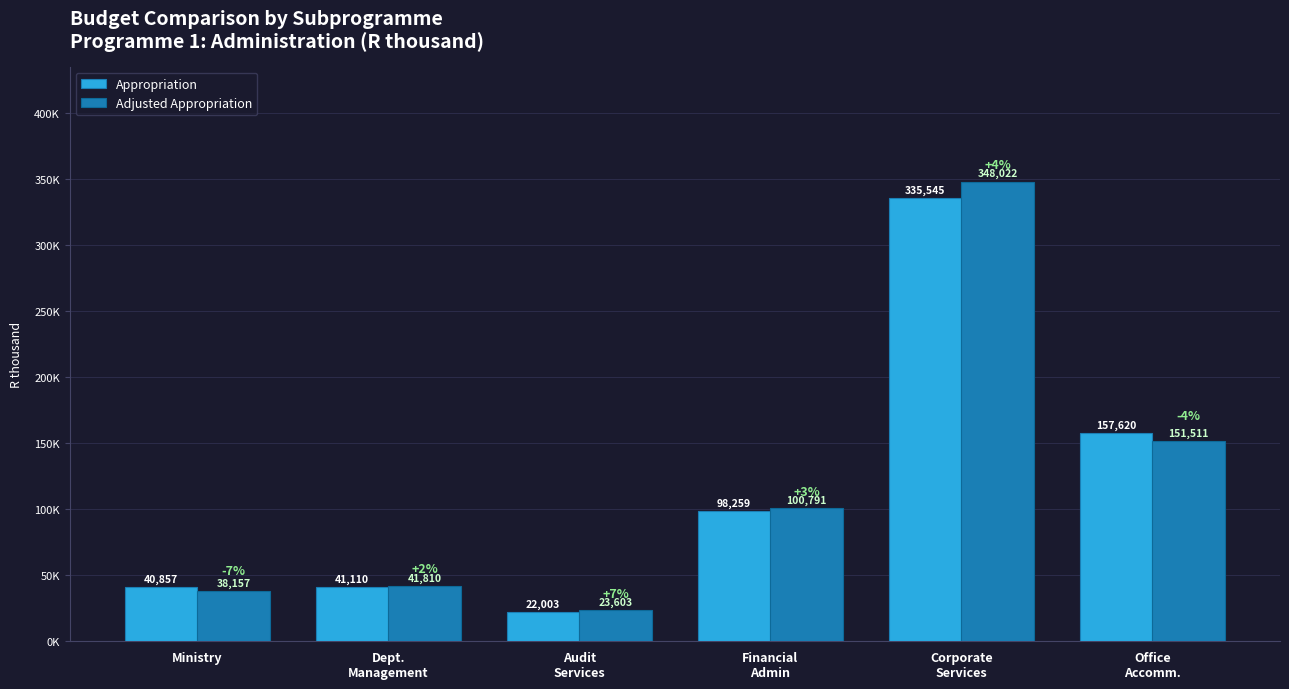

Are the bars grouped side by side (vs. stacked)?

Yes